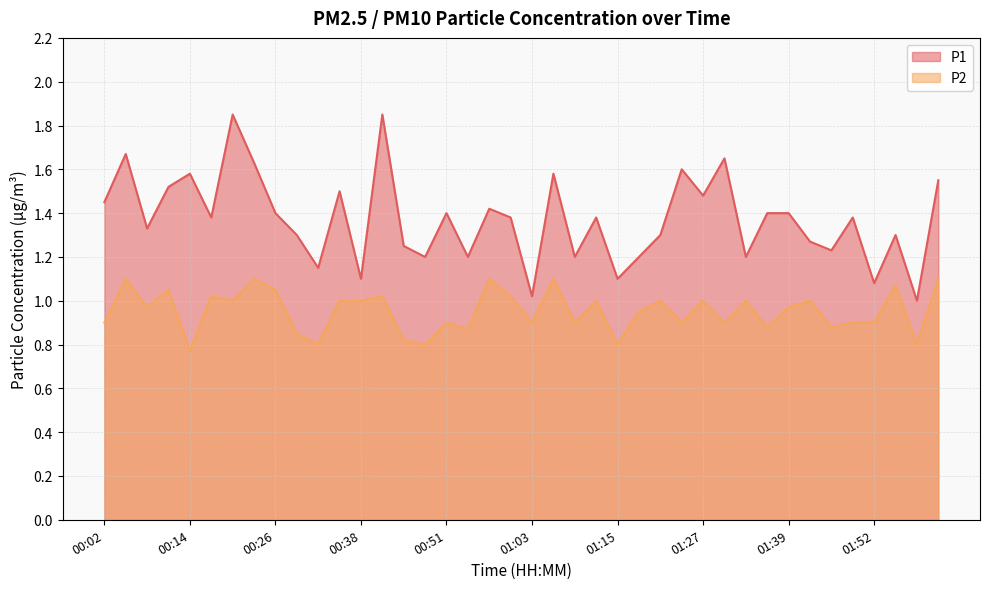

How many distinct data groups are displayed?

2